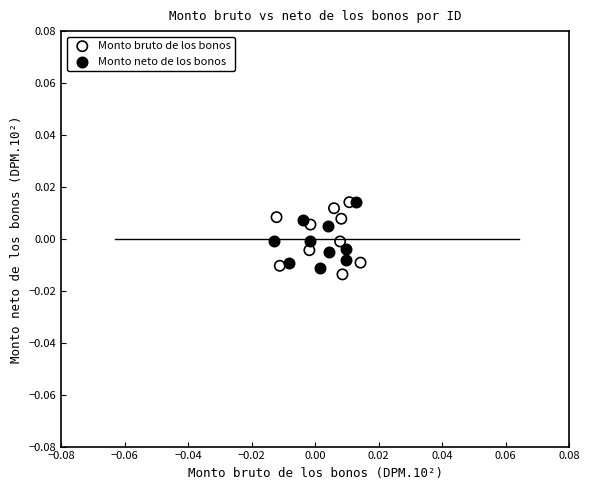

What are all the series names shown in the legend?

Monto bruto de los bonos, Monto neto de los bonos